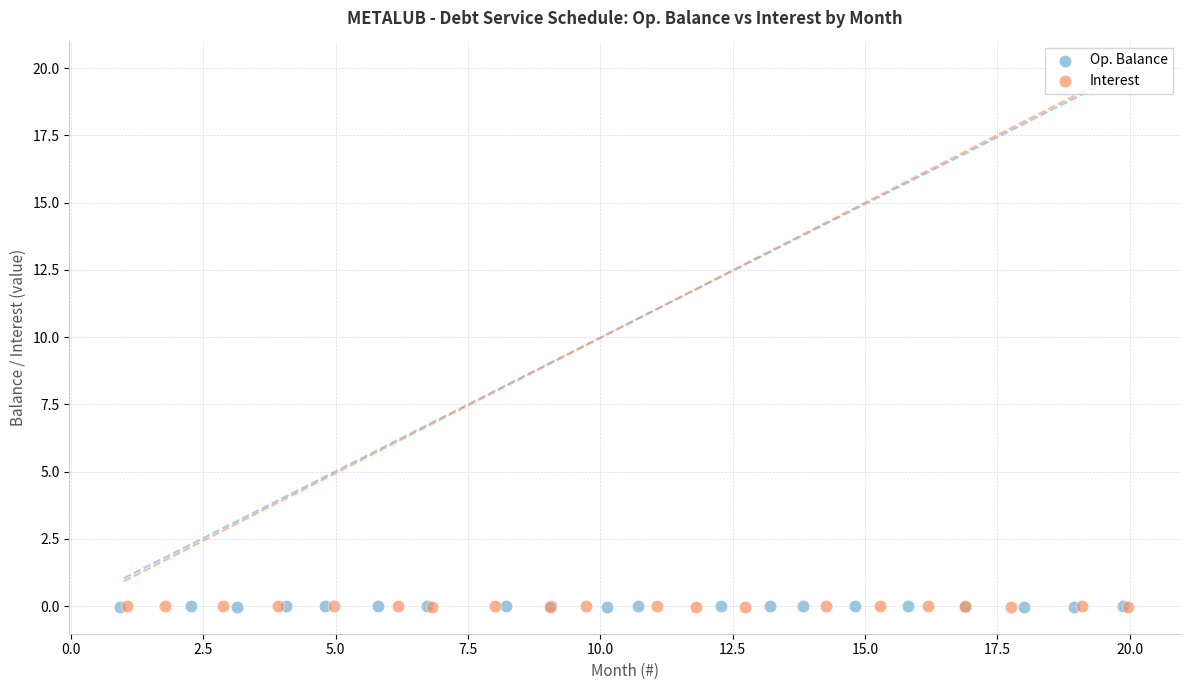

What are all the series names shown in the legend?

Op. Balance, Interest